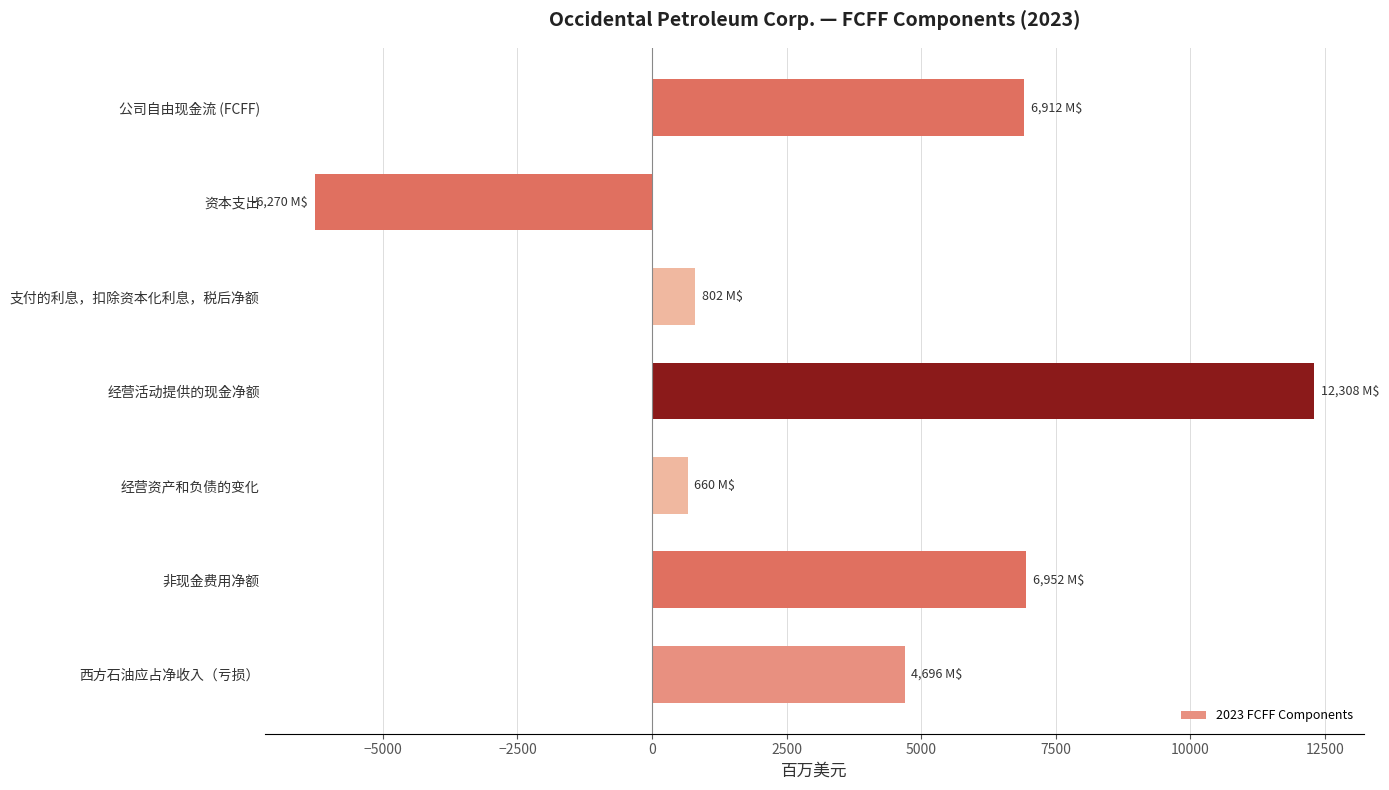

Where is the data nearest to the value 3019?

西方石油应占净收入（亏损）